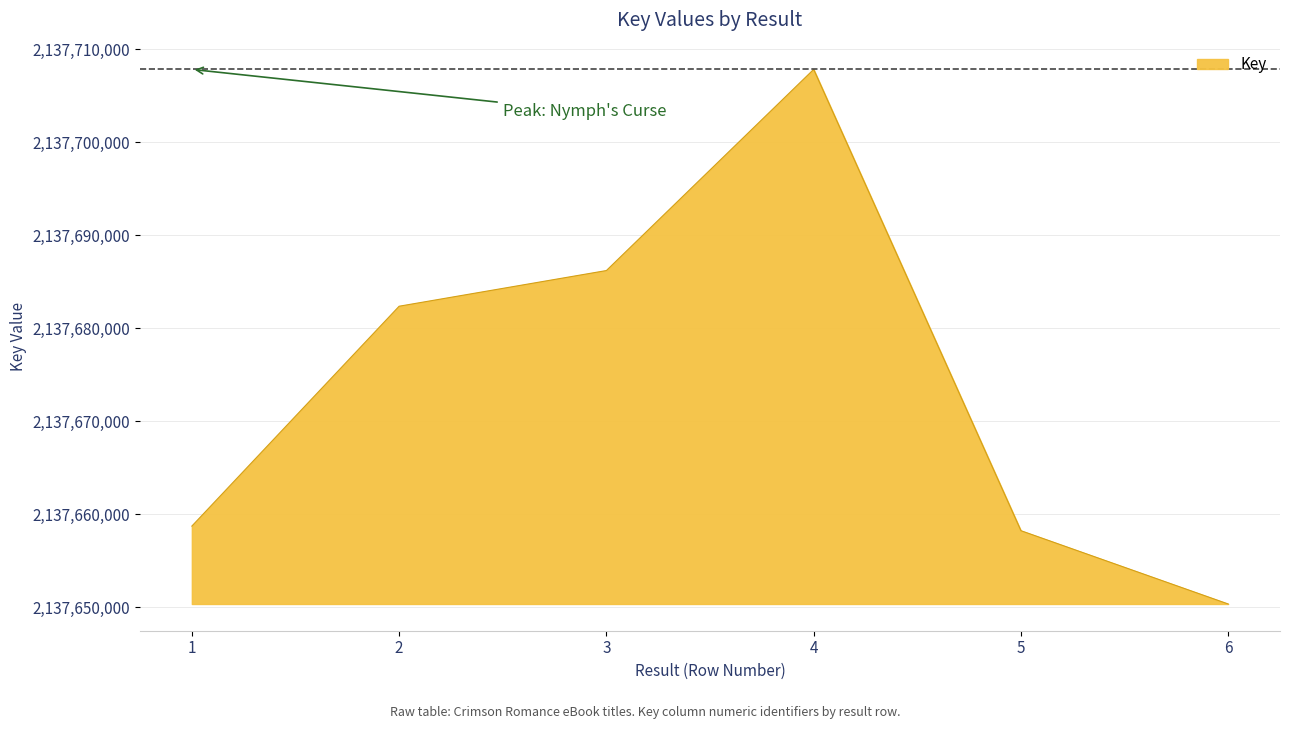

What is the smallest value displayed?

2137650353